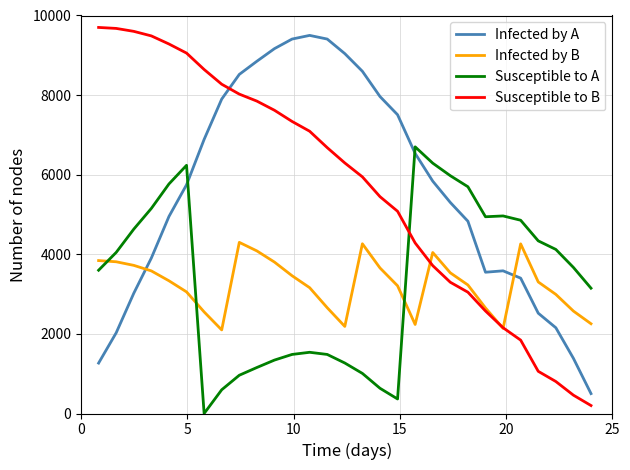

How many values in the Susceptible to A series are below 3670?

14